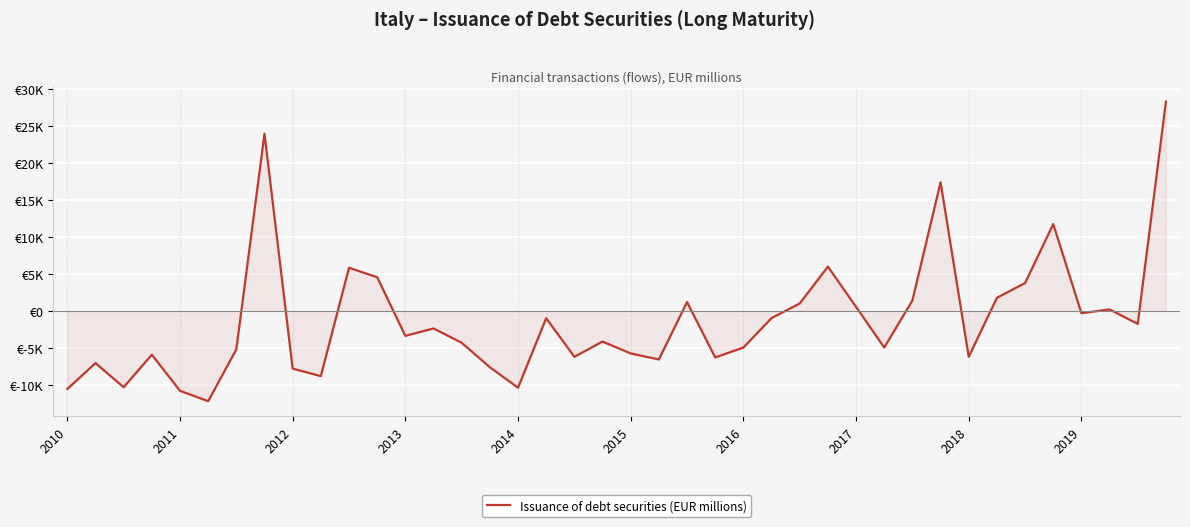

Is this an area chart (filled region under the line)?

Yes